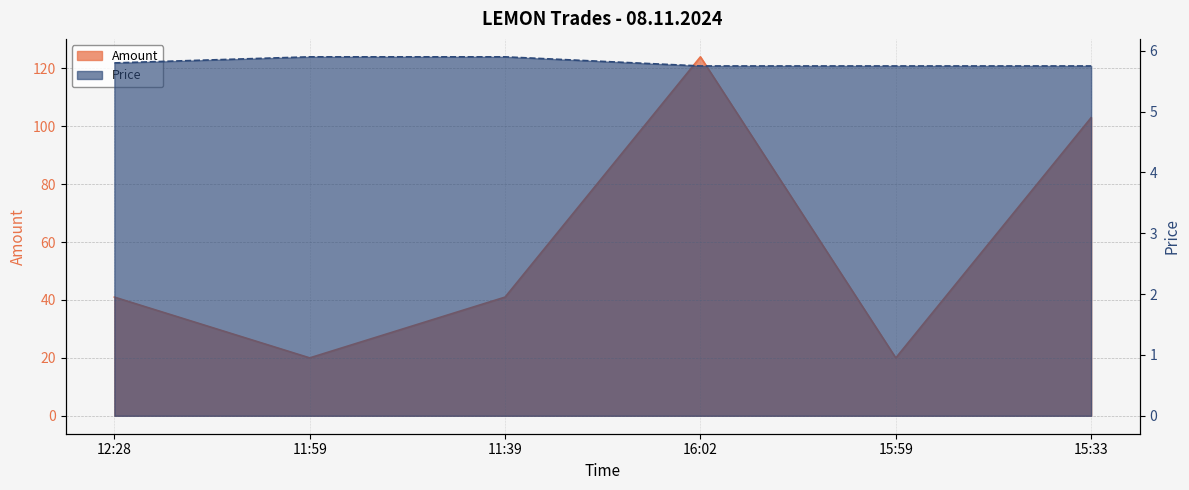

How many lines are shown in the chart?

2